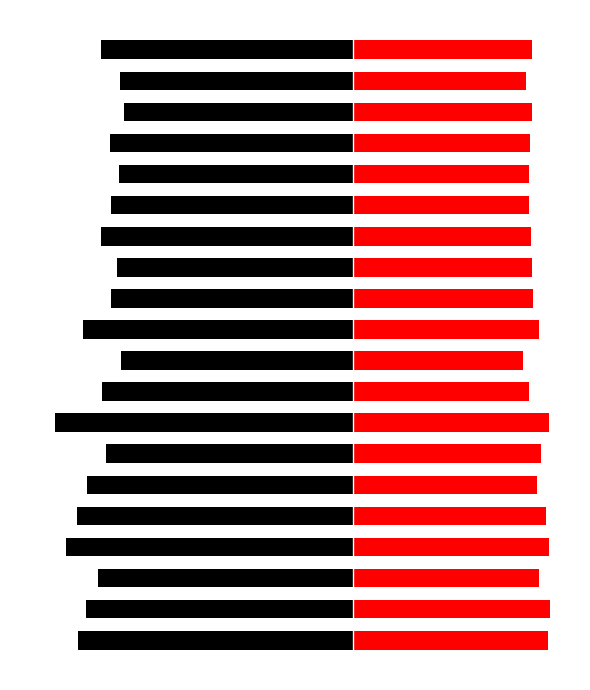

How many data points in SDS_P2 are above 16?

9